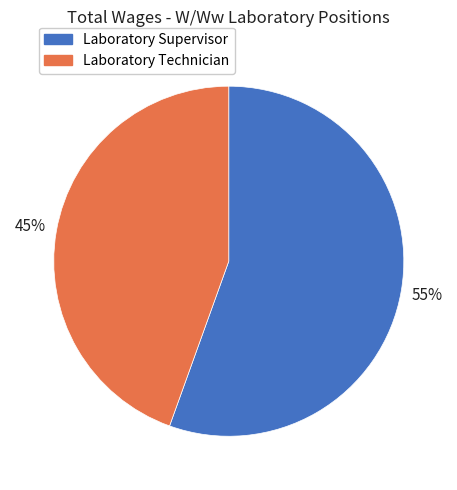

How many segments does this pie chart have?

2